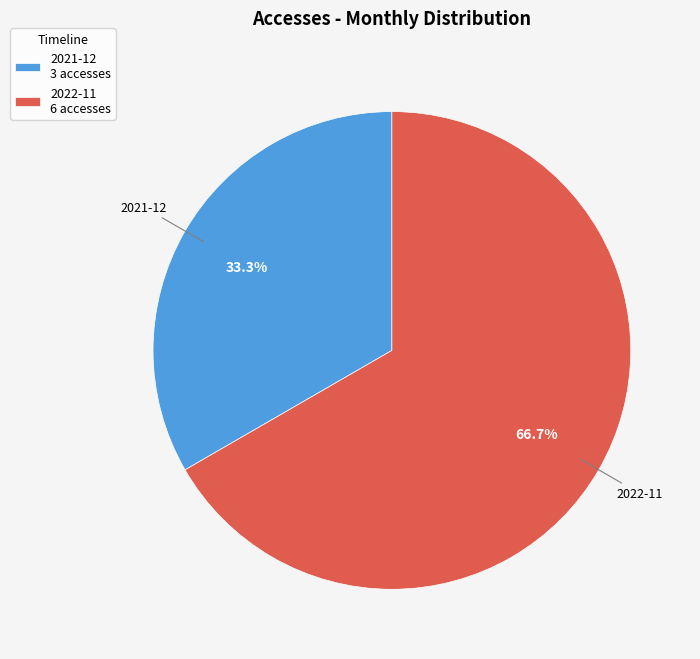

Rank the categories by value from lowest to highest.

2021-12, 2022-11